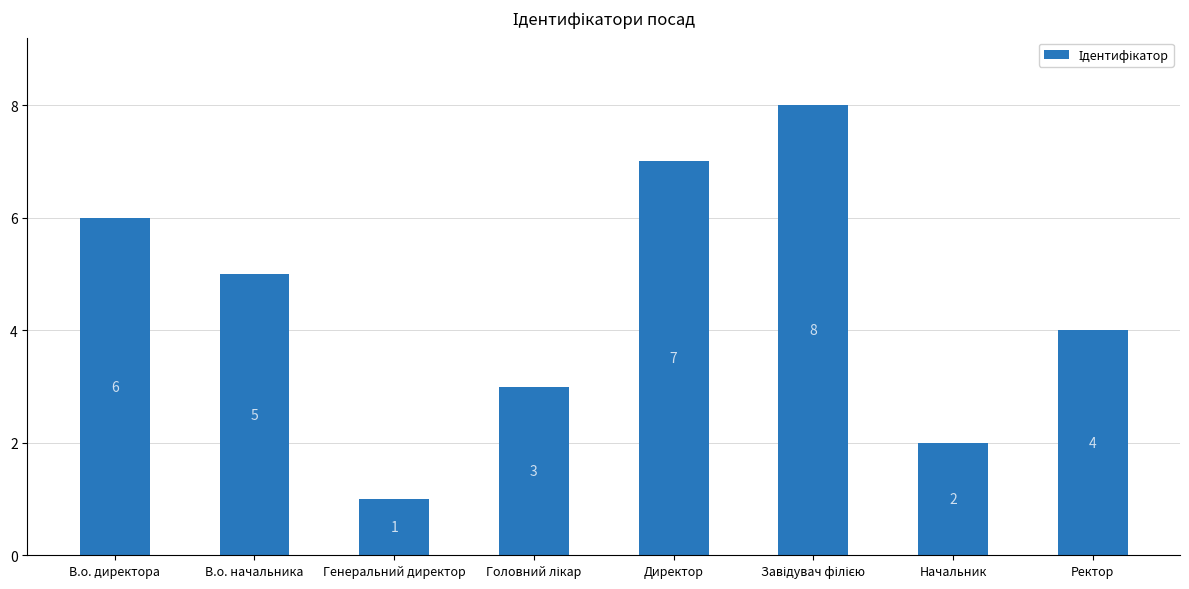

What is the difference between the second highest and minimum values?

6